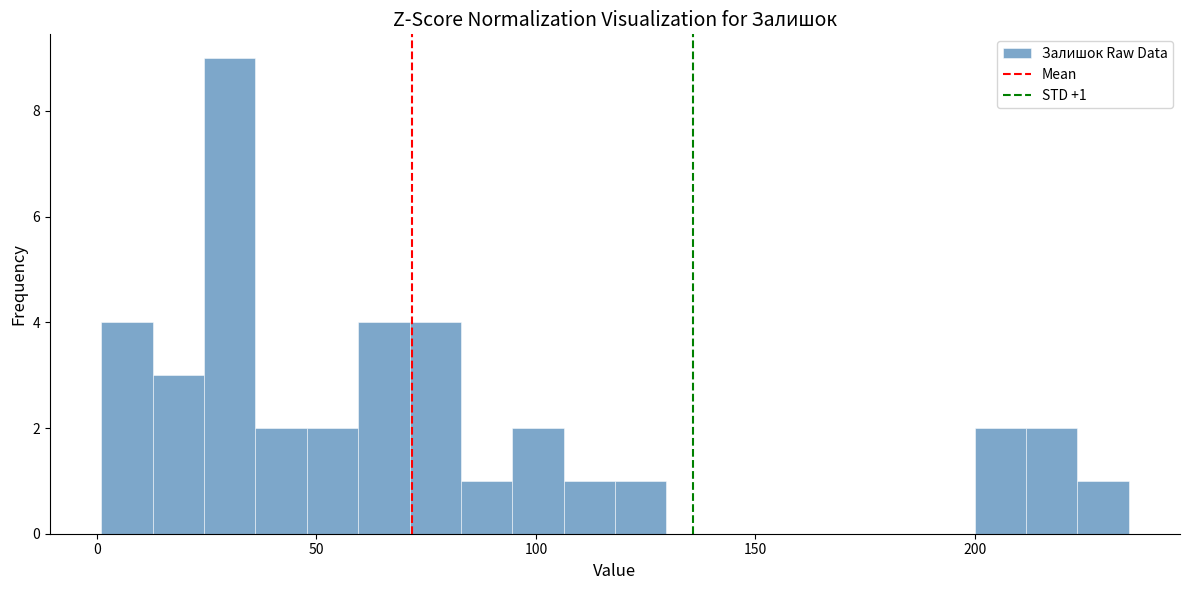

Around what value on the x-axis is the tallest bar? Give the approximate position of its centre, as read against the axis.

30